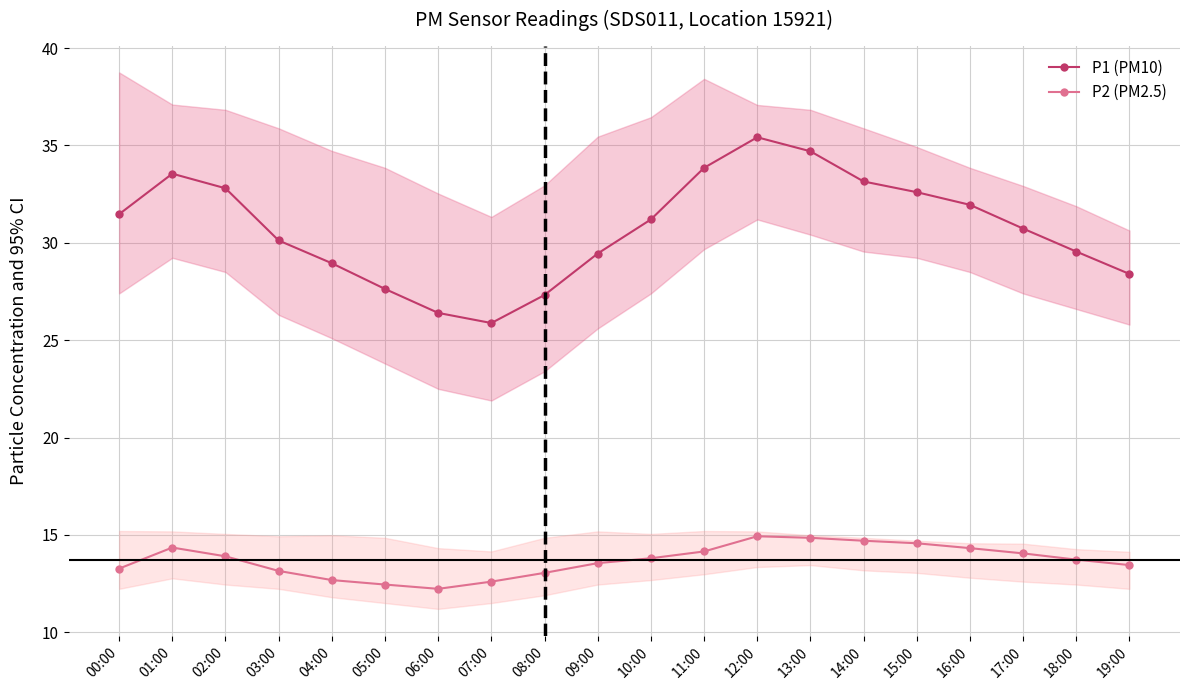

At which label does P2 (PM2.5) reach its minimum?

06:00